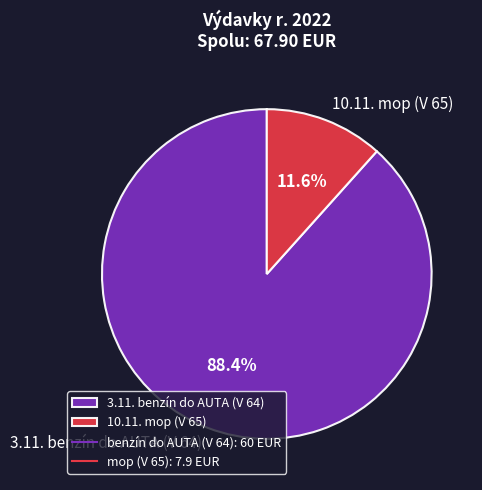

Which has a higher value, 10.11. mop (V 65) or 3.11. benzín do AUTA (V 64)?

3.11. benzín do AUTA (V 64)